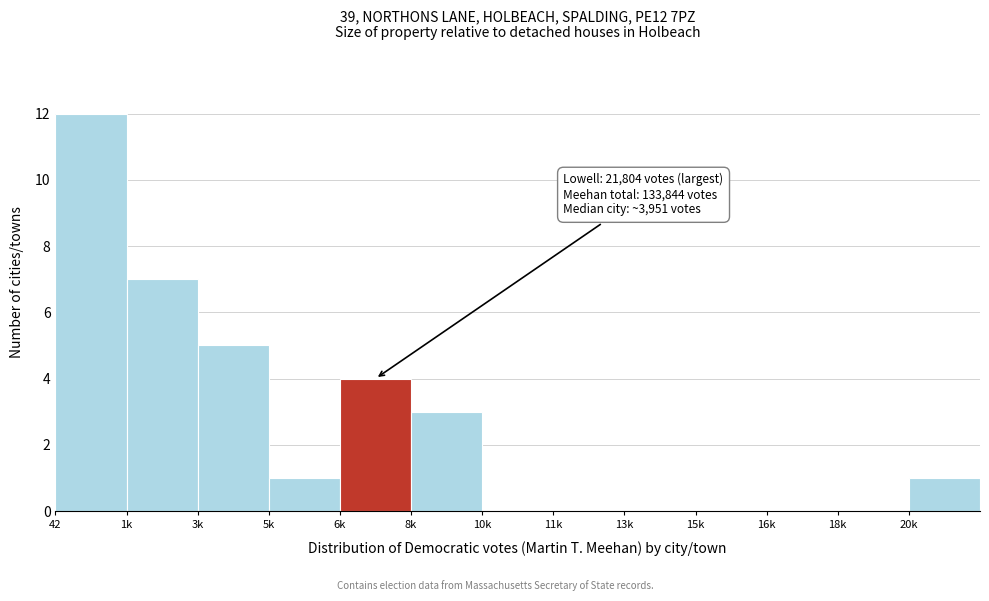

Reading left to right, list all the values displayed in this chart.

42=12	1k=7	3k=5	5k=1	6k=4	8k=3	10k=0	11k=0	13k=0	15k=0	16k=0	18k=0	20k=1